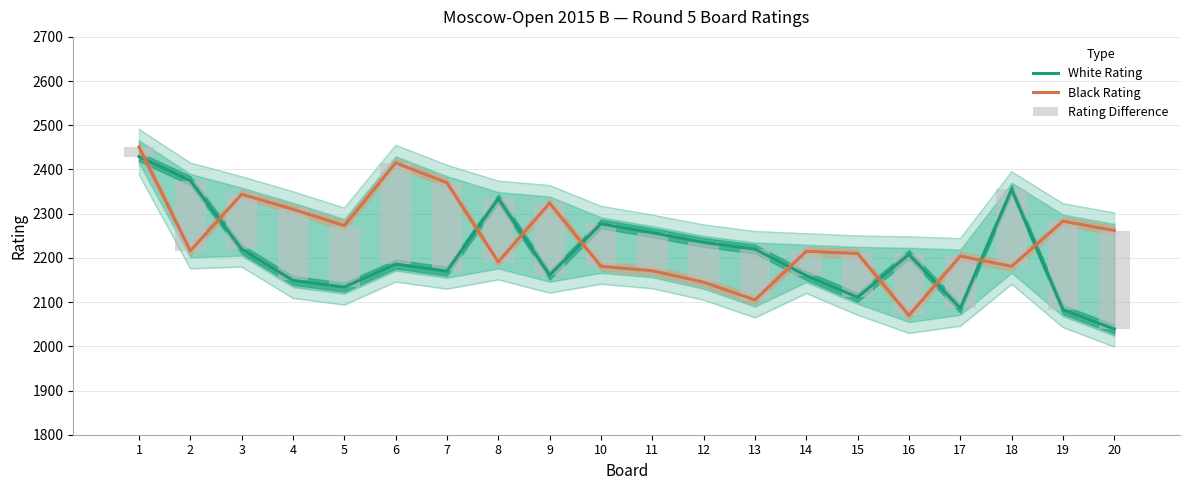

At which label does Rating Difference first exceed 139?

2